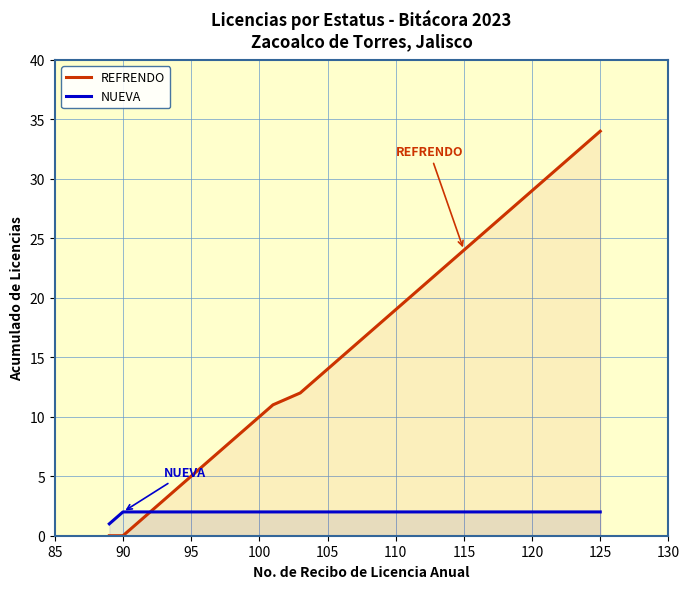

Is the value of NUEVA at 115 greater than the value of REFRENDO at 125?

No